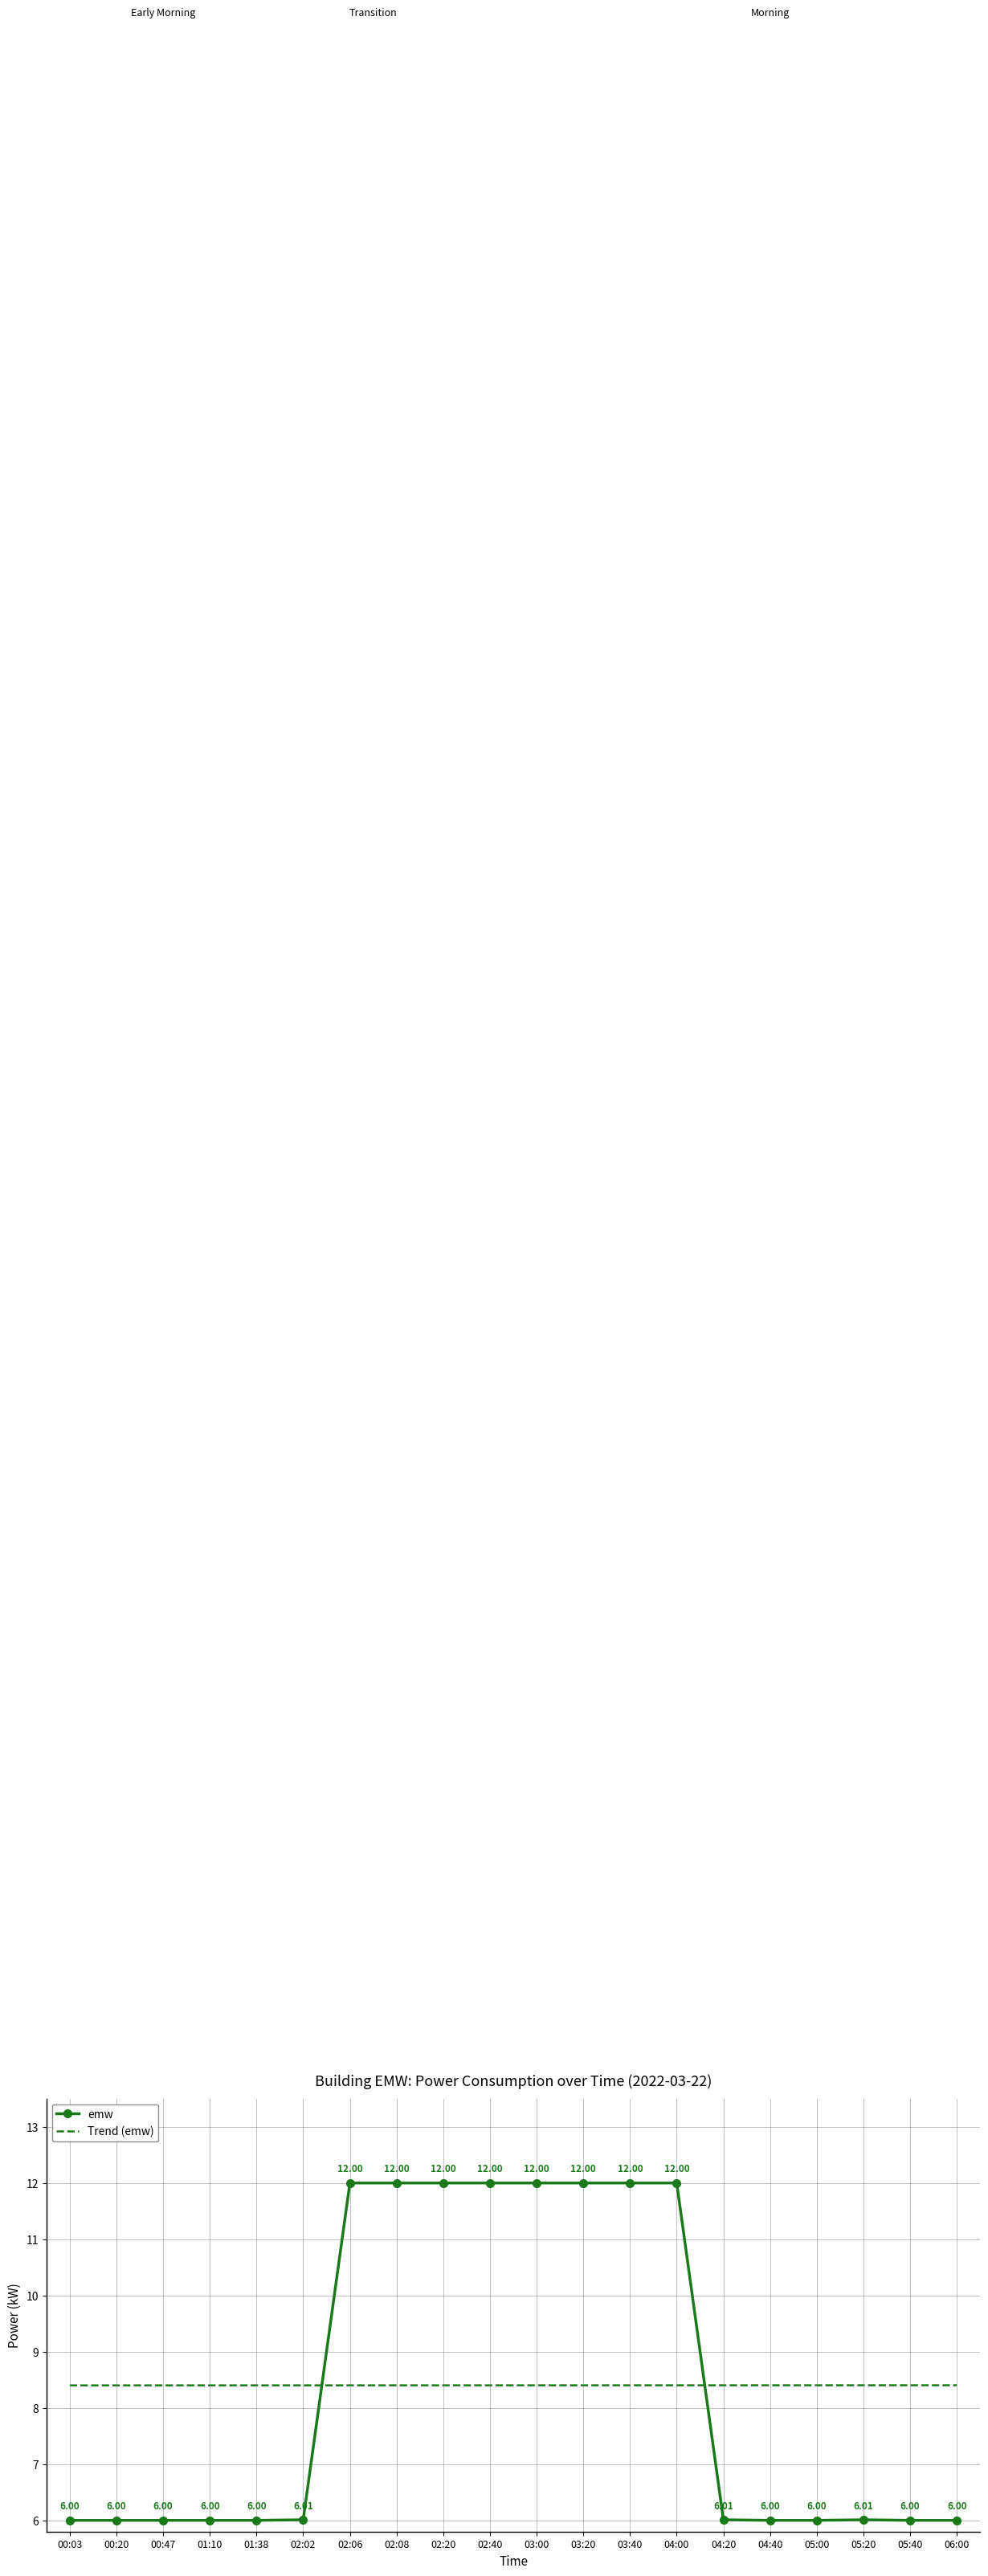

At how many categories does at least one series exceed 9?

8